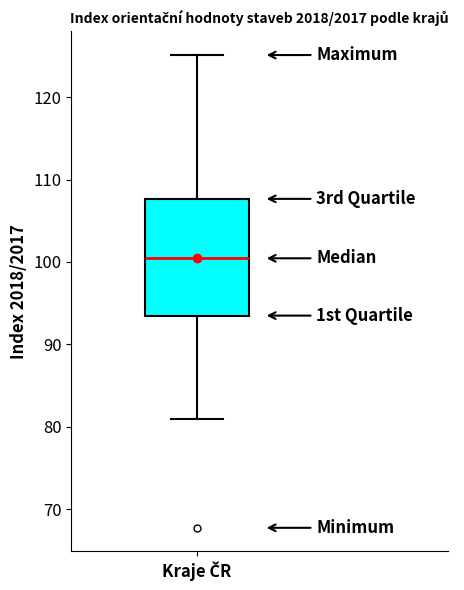

Transcribe this box plot: give where the median line is, the range the box spans, and where the two whiskers end, as read against the y-axis. The values are not printed on the chart, so give them approximately, as read against the axis.

median 100, box 93 to 108, whiskers 81 to 125